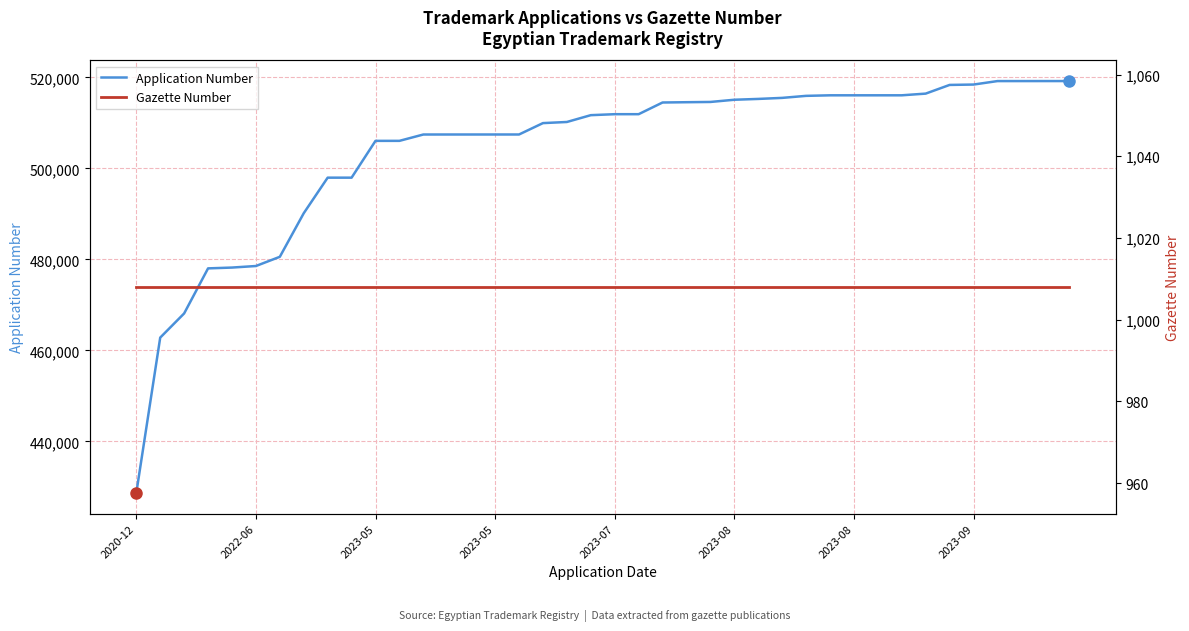

True or false: Application Number has a value of 341583 at 19.

False